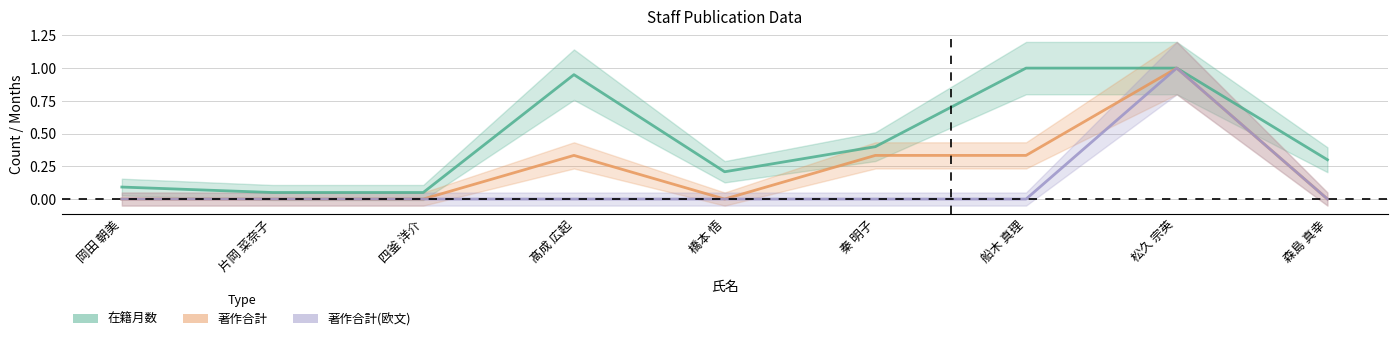

How many values in 著作合計(欧文) are above zero?

1